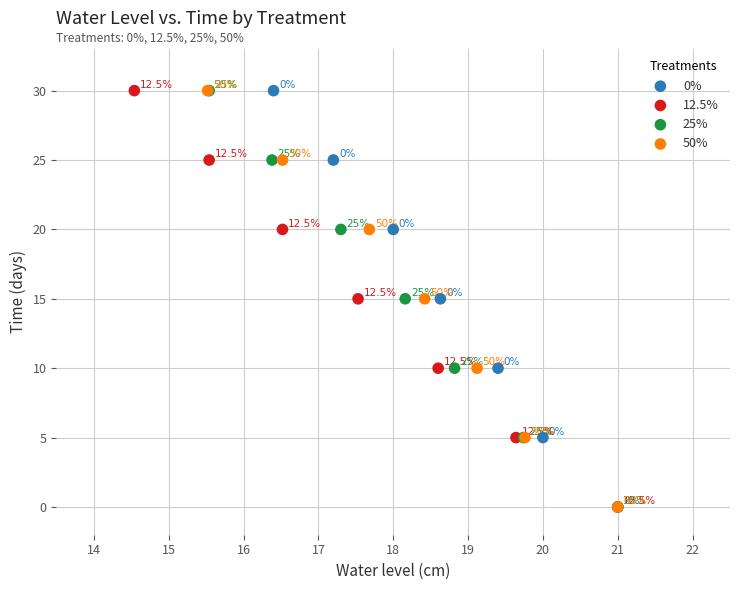

What are all the series names shown in the legend?

0%, 12.5%, 25%, 50%